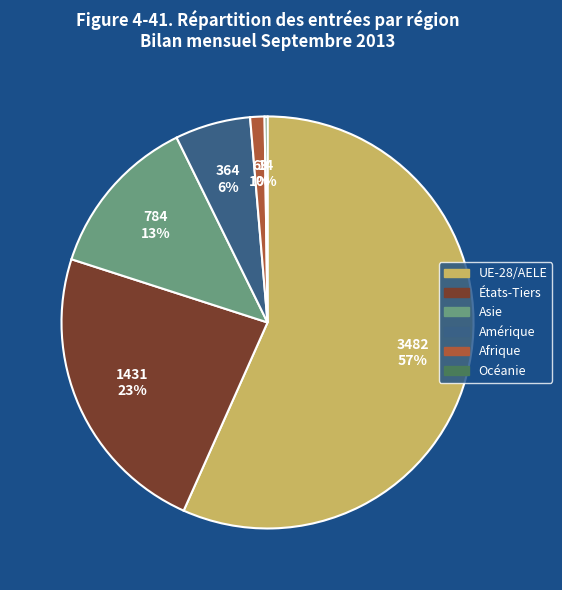

Which slice is the largest?

UE-28/AELE